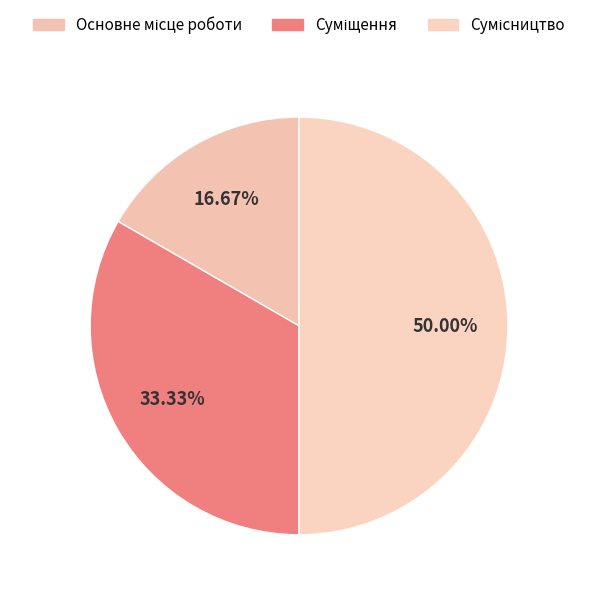

Count the number of slices in the pie.

3